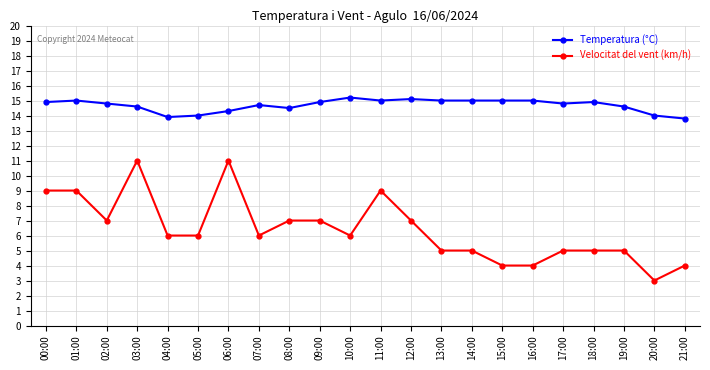

What is the spread (max minus min) of values at 03:00?

3.6